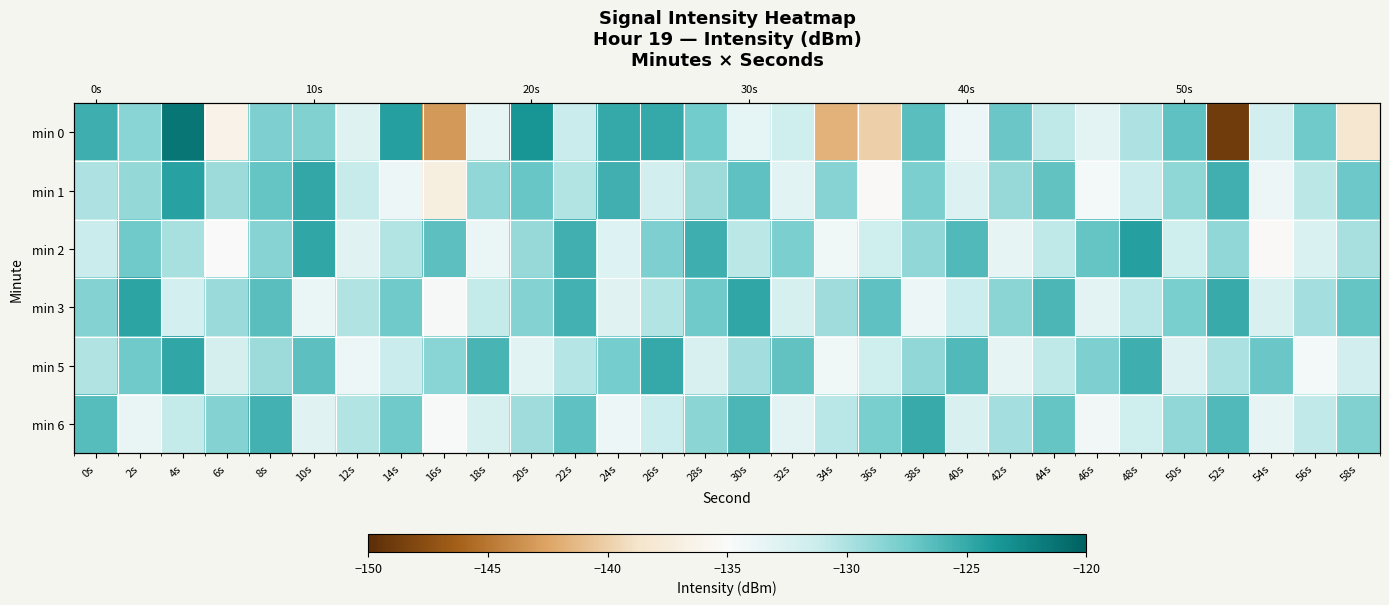

At how many categories does at least one series exceed -137?

30